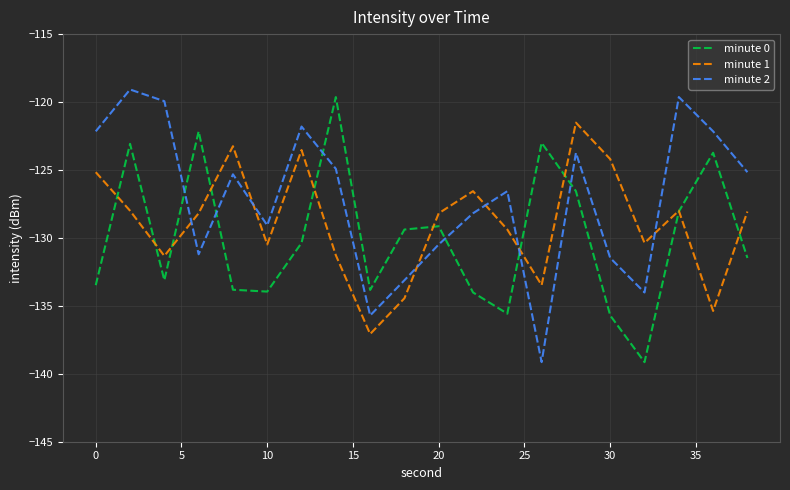

Which series has the largest total across all categories?

minute 2